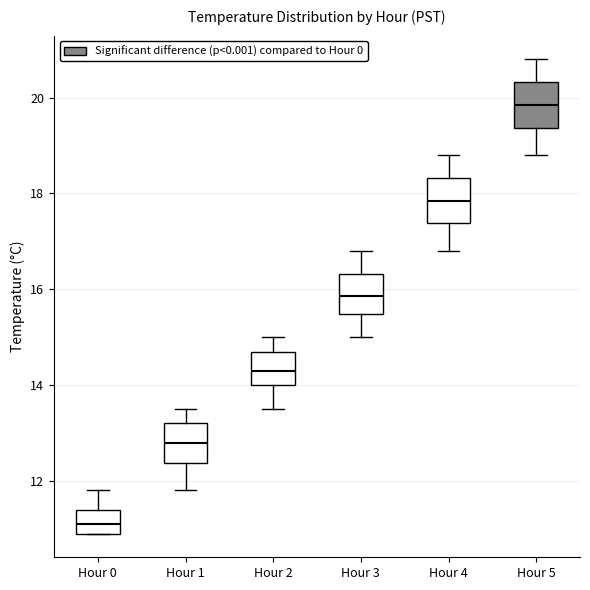

Where is the upper edge of the box for Hour 5 on the y-axis? The values are not printed on the chart, so give them approximately, as read against the axis.

20.4